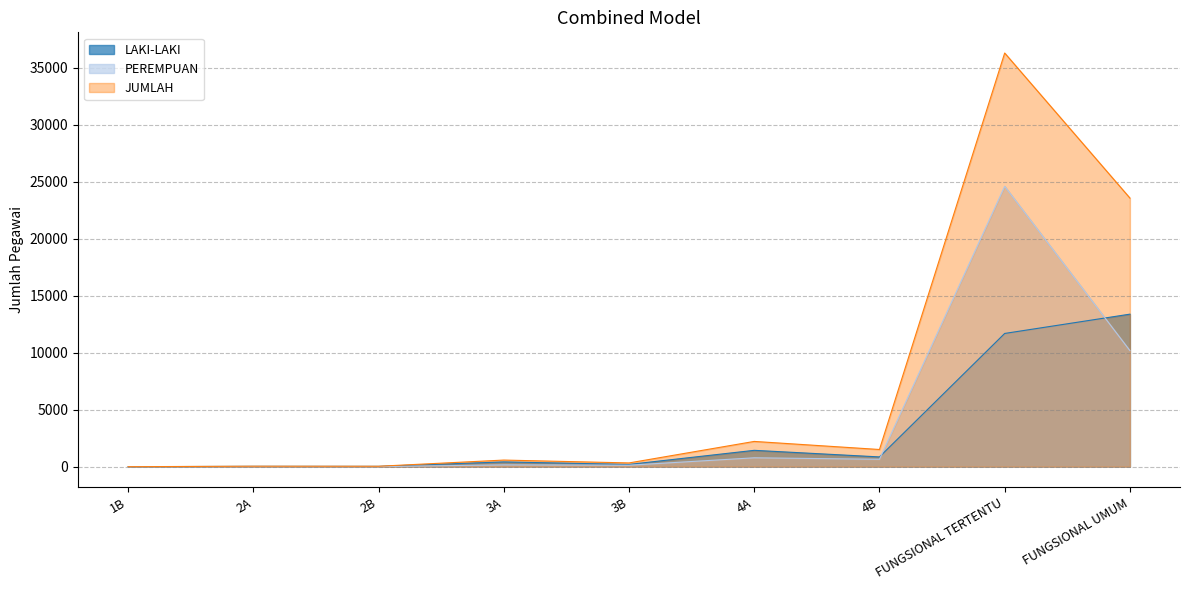

How many lines are shown in the chart?

3